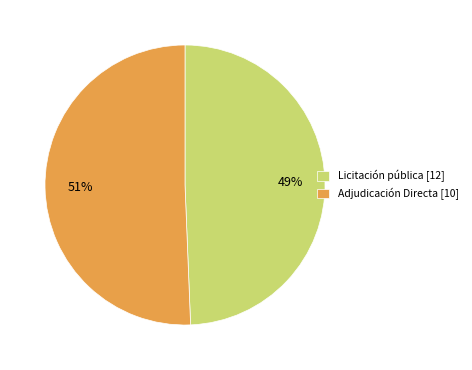

Which category has the biggest portion of the pie?

Adjudicación Directa [10]